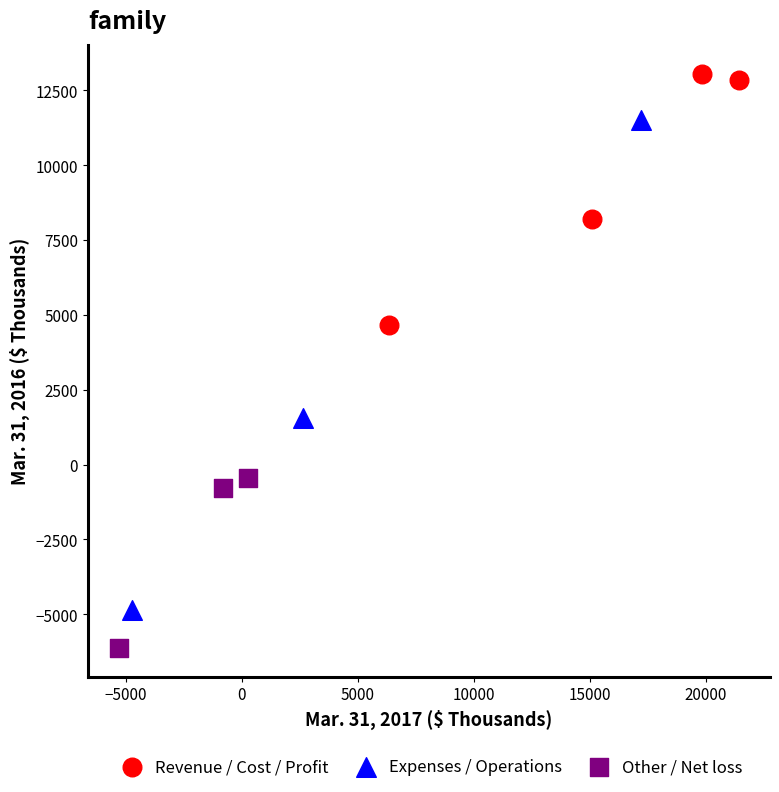

Which series reaches the maximum Y coordinate?

Revenue / Cost / Profit